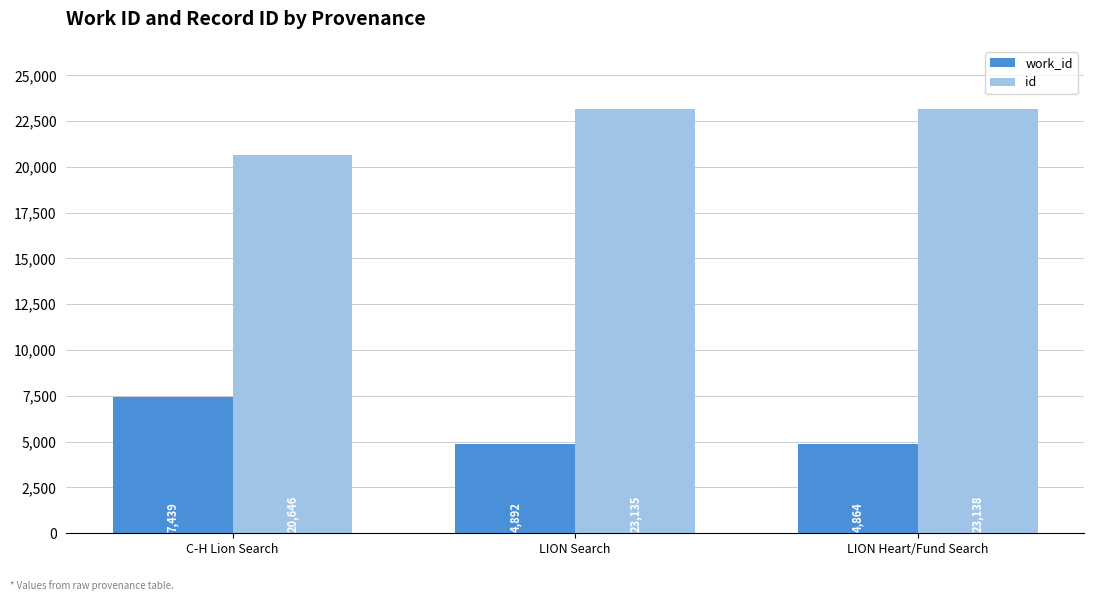

Reading left to right, what are all the values shown in this chart?

work_id: C-H Lion Search=7439	LION Search=4892	LION Heart/Fund Search=4864
id: C-H Lion Search=20646	LION Search=23135	LION Heart/Fund Search=23138